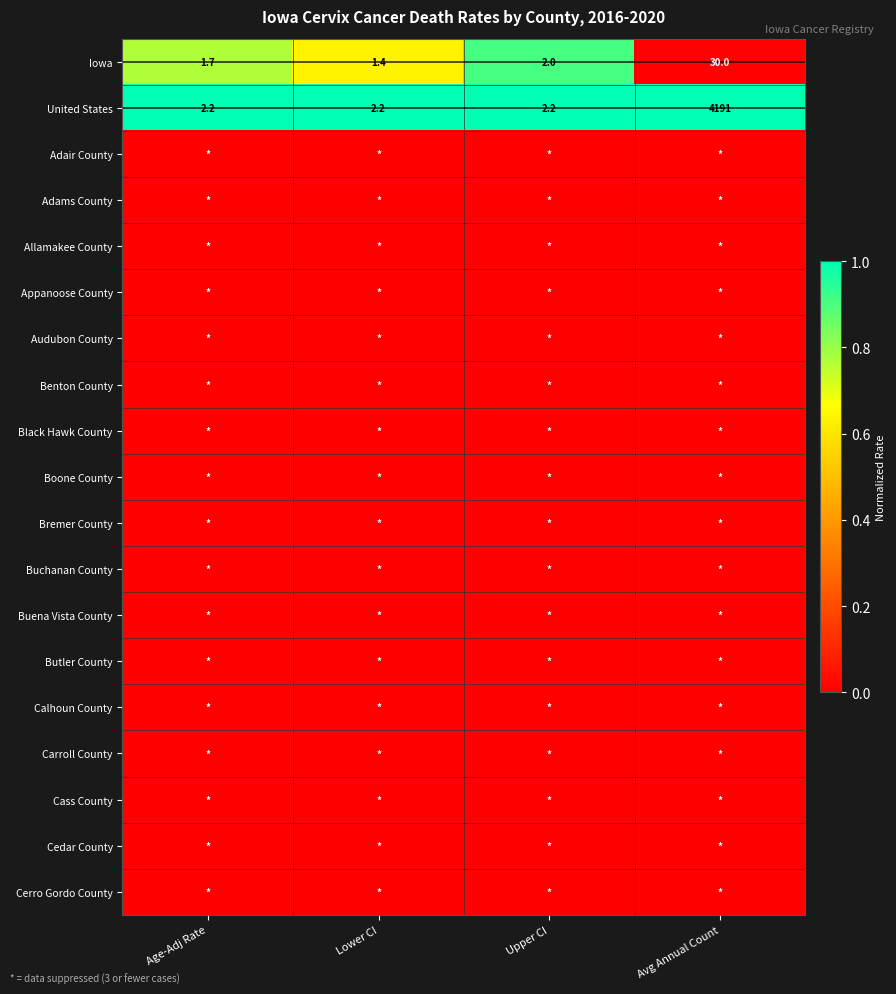

How many categories are shown in the chart?

4